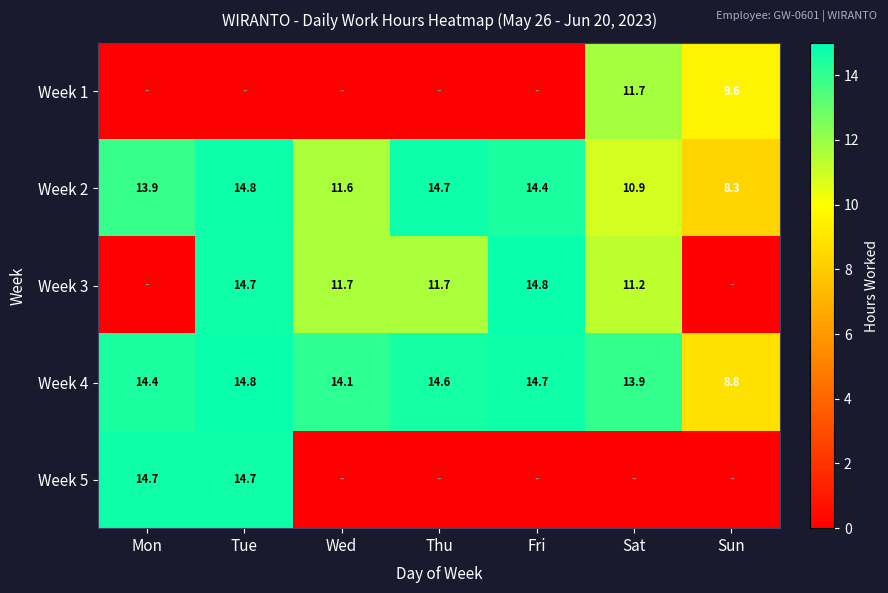

The value of Week 5 at Tue is 25.5. True or false?

False